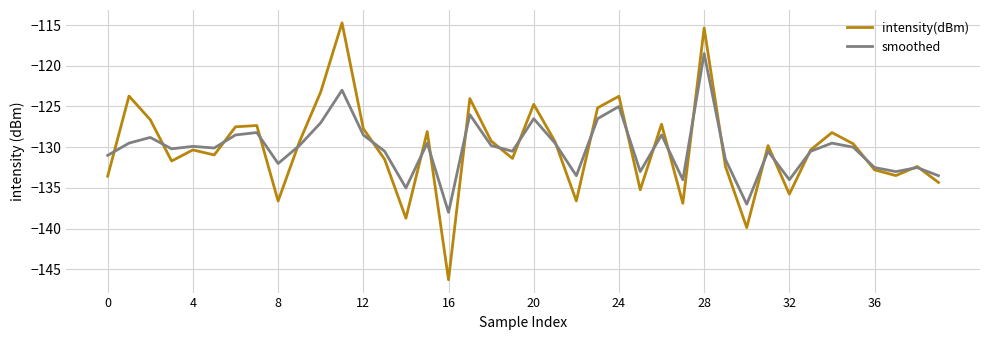

How many lines are shown in the chart?

2